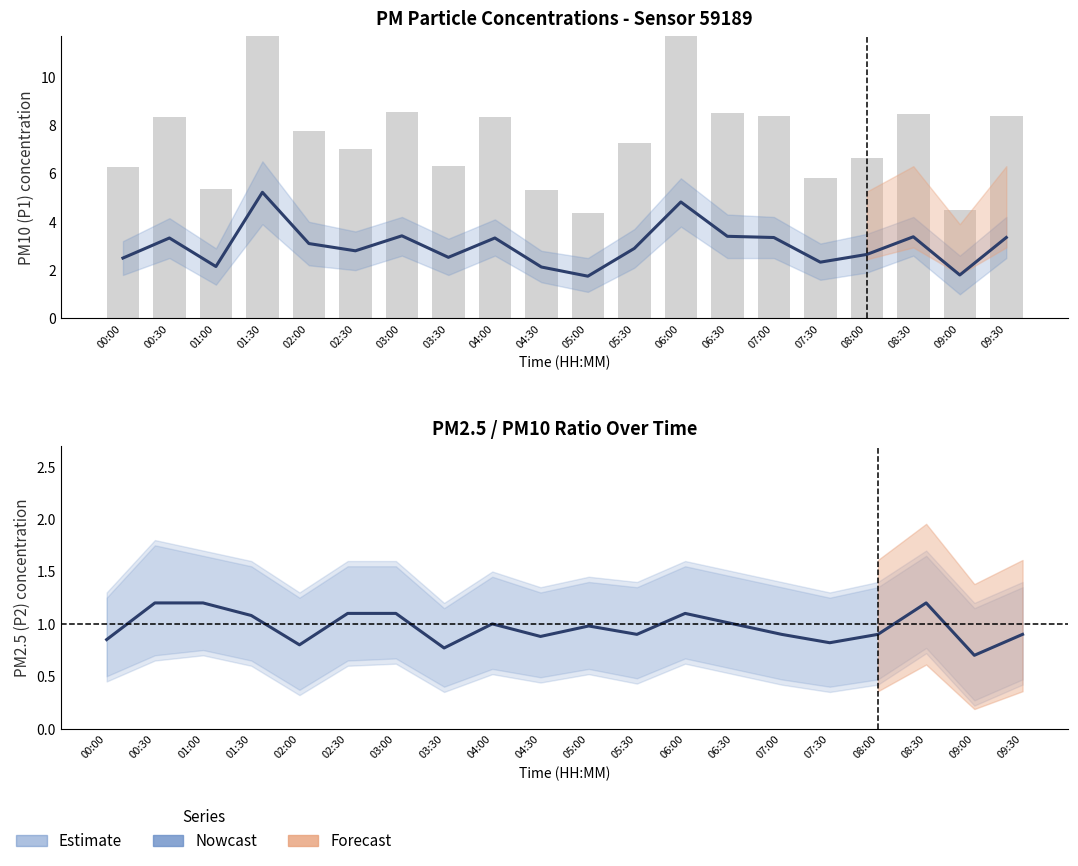

Are the bars grouped side by side (vs. stacked)?

Yes